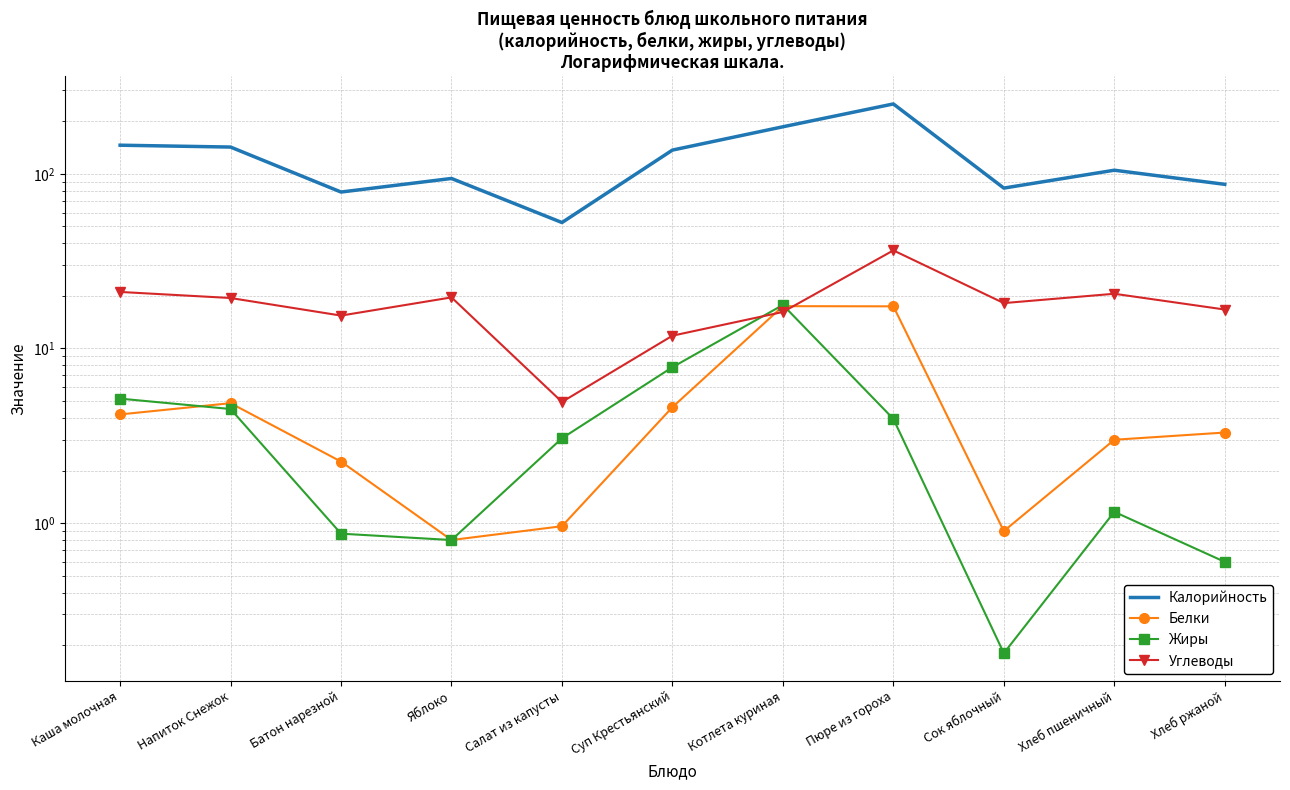

Count the number of data series in this chart.

4